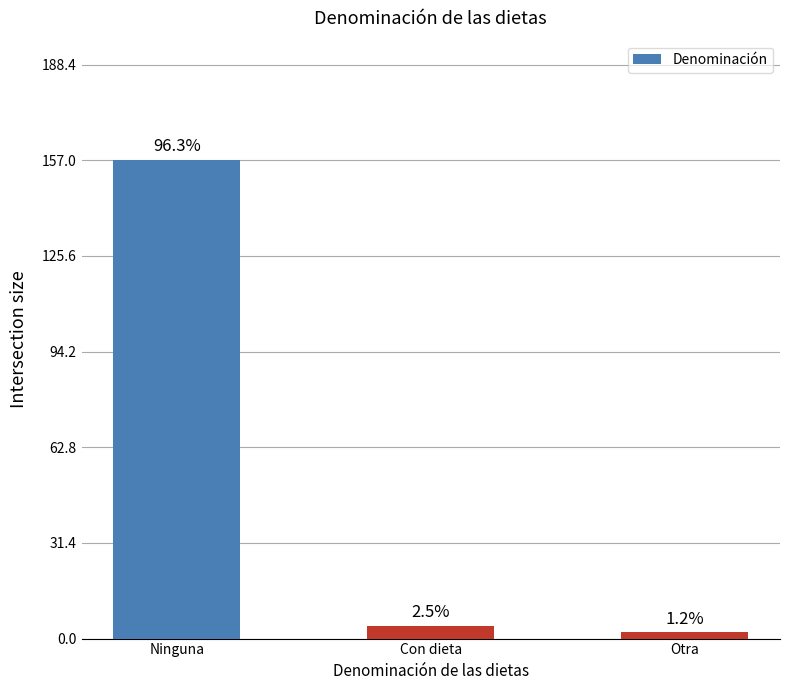

How many bars are there in total?

3